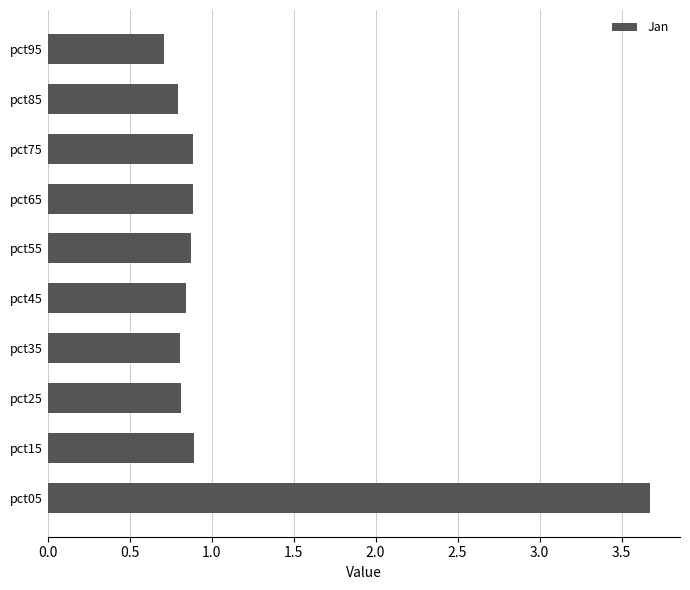

Which has a higher value, pct95 or pct85?

pct85